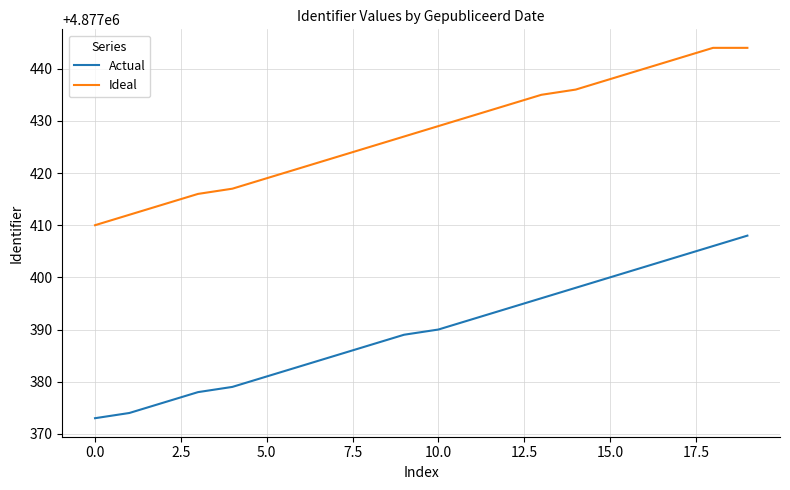

What is the smallest value displayed?

4877373